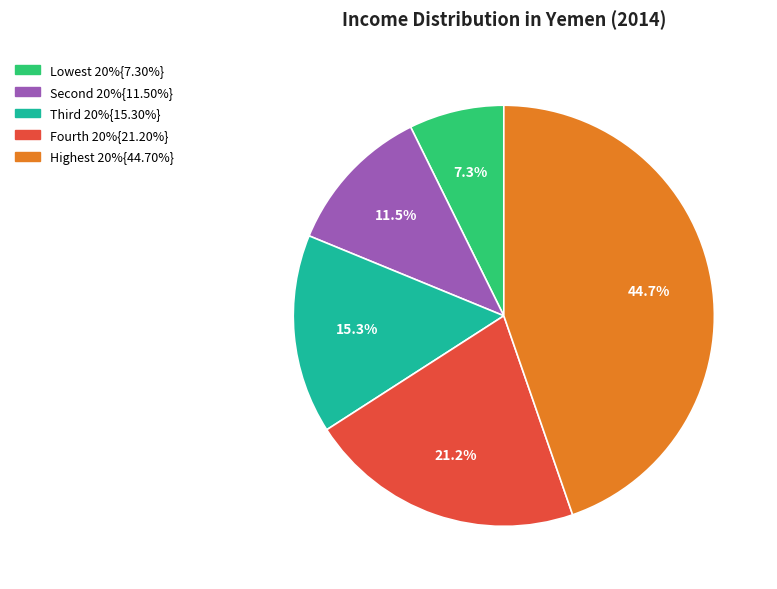

How many segments does this pie chart have?

5